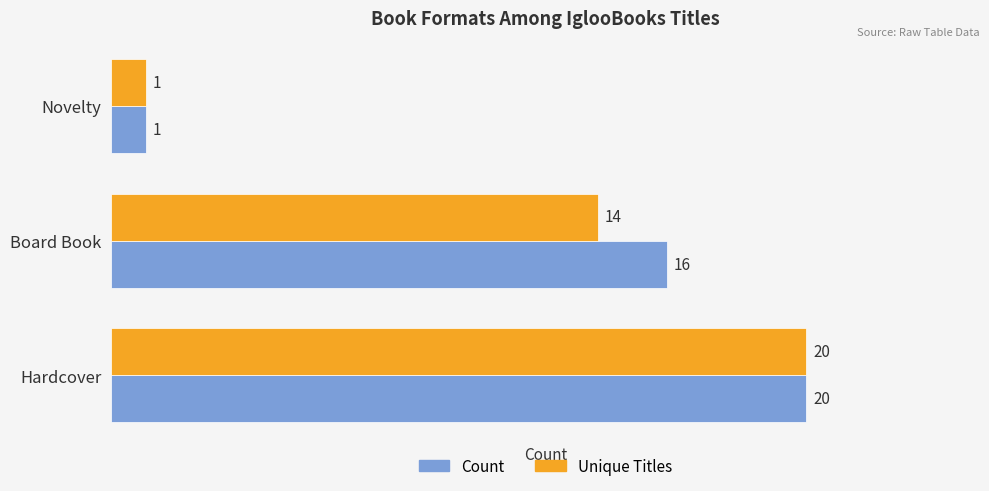

Which series has the largest total across all categories?

Count